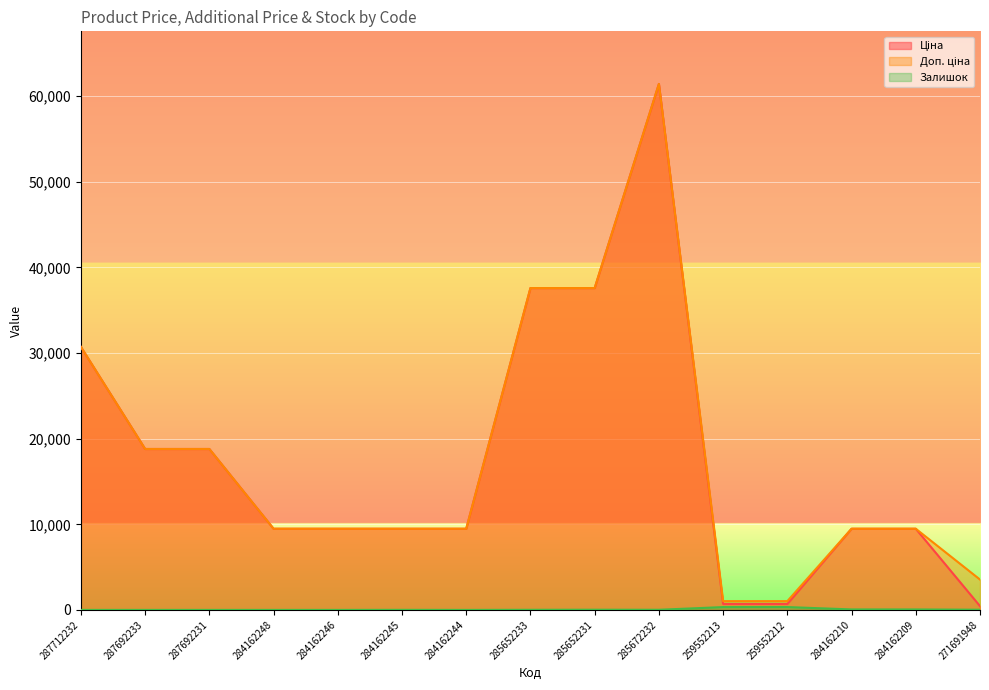

In Ціна, how many points are higher than both neighbors (excluding endpoints)?

1